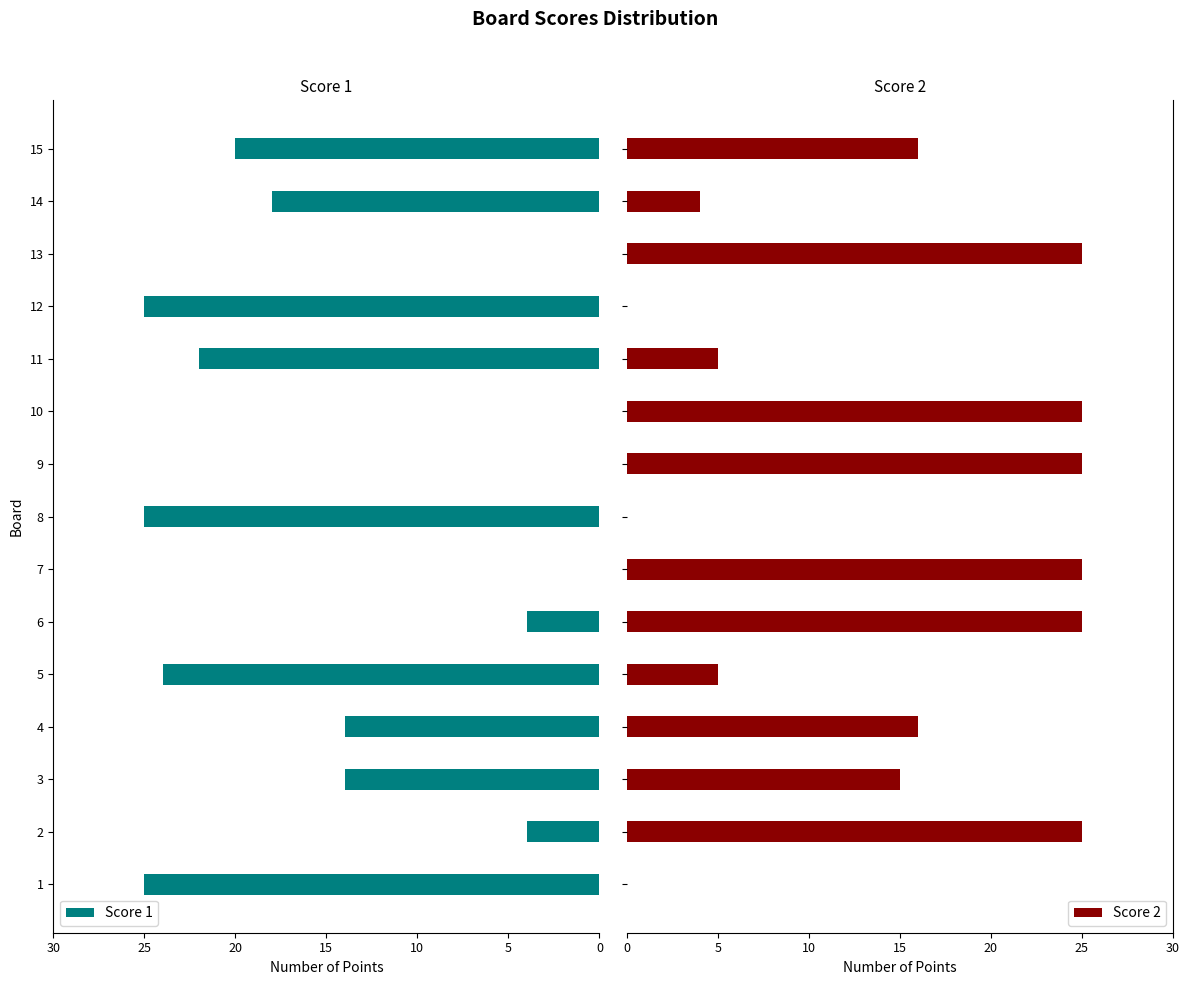

What is the maximum value for Score 1?

25